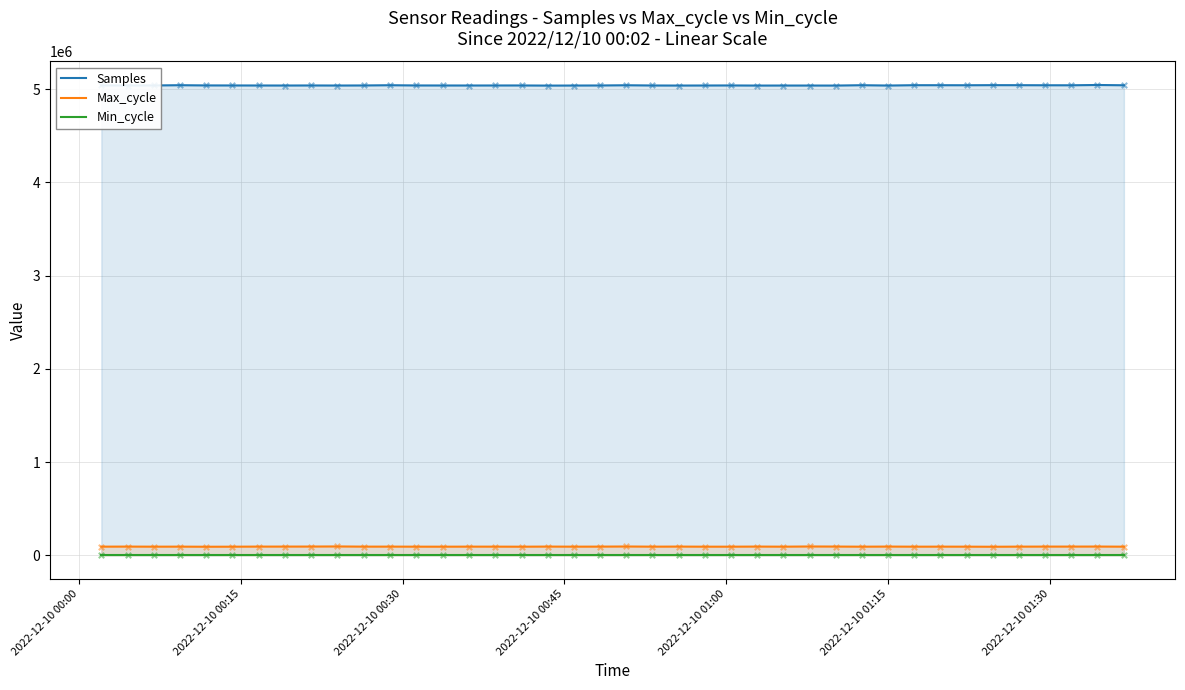

Which series has the widest spread of Y values?

Samples